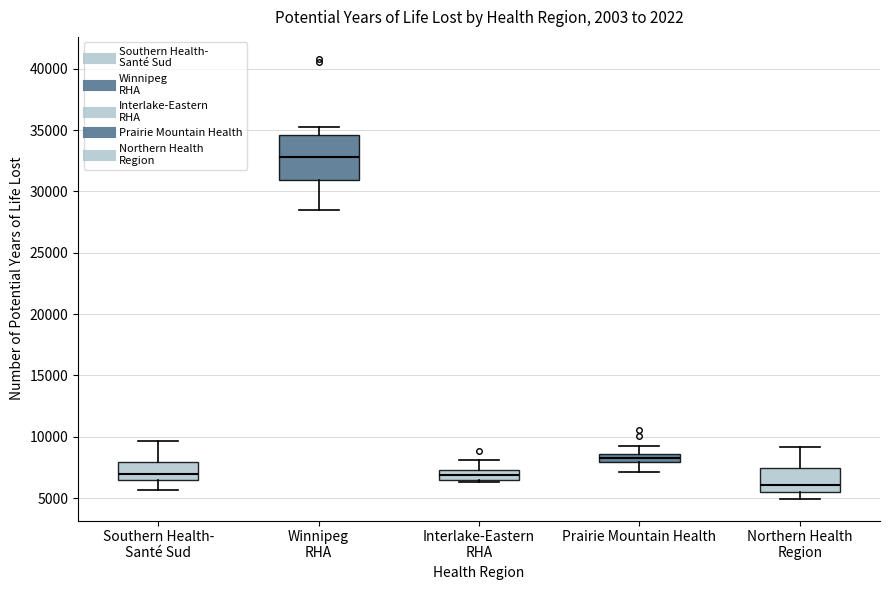

Comparing the boxes themselves (not the whiskers), which one is the tallest?

Winnipeg RHA